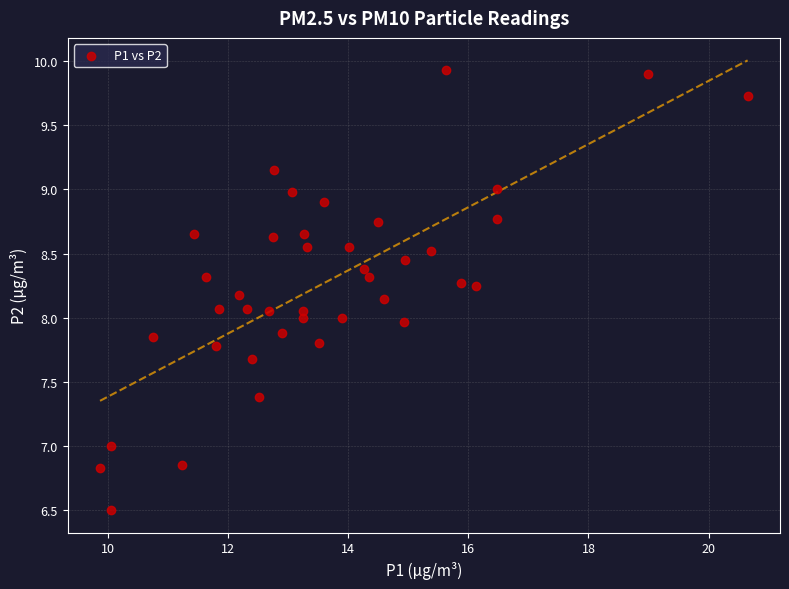

What is the range of Y values (max minus min)?

3.4